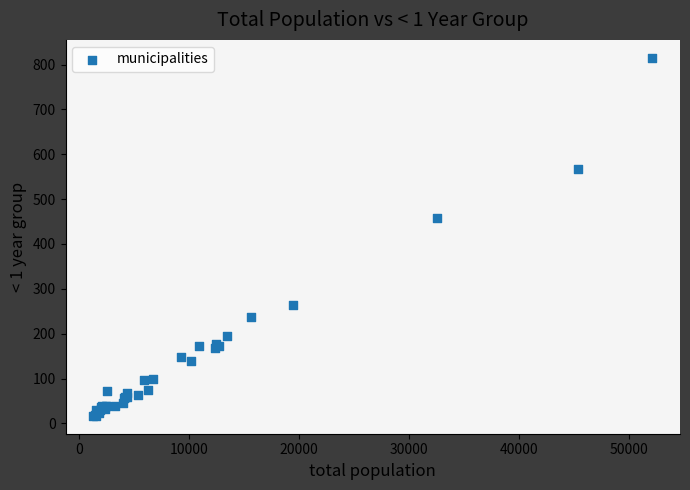

What Y value in the scatter plot is closest to 416?

457